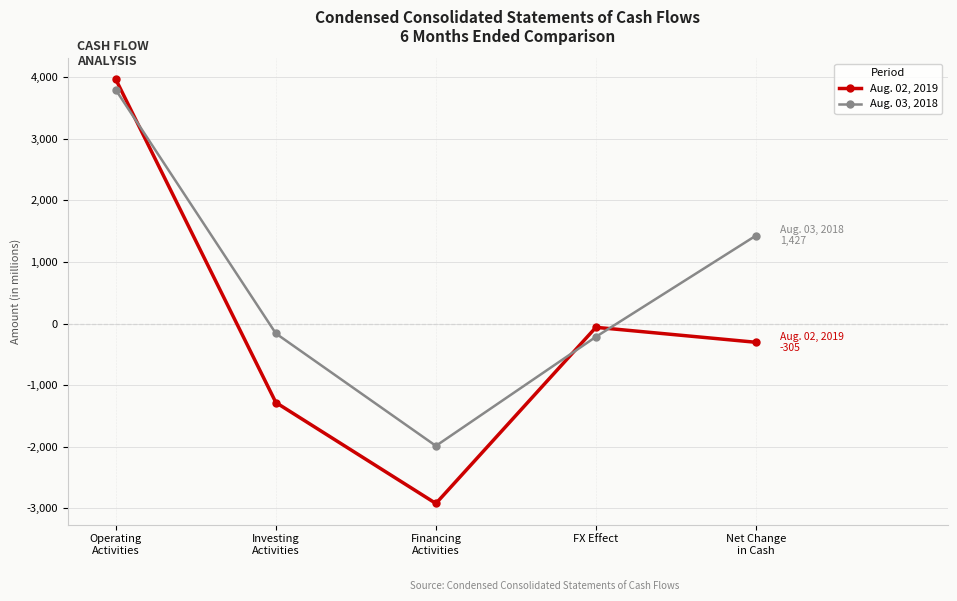

How many intersections are there between Aug. 03, 2018 and Aug. 02, 2019?

3